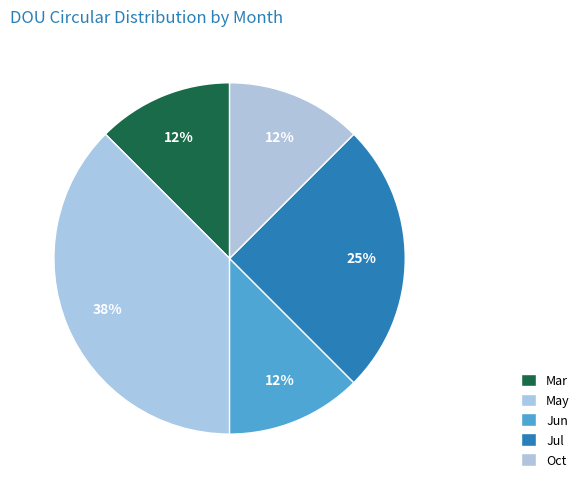

Does Mar represent more than half of the total?

No